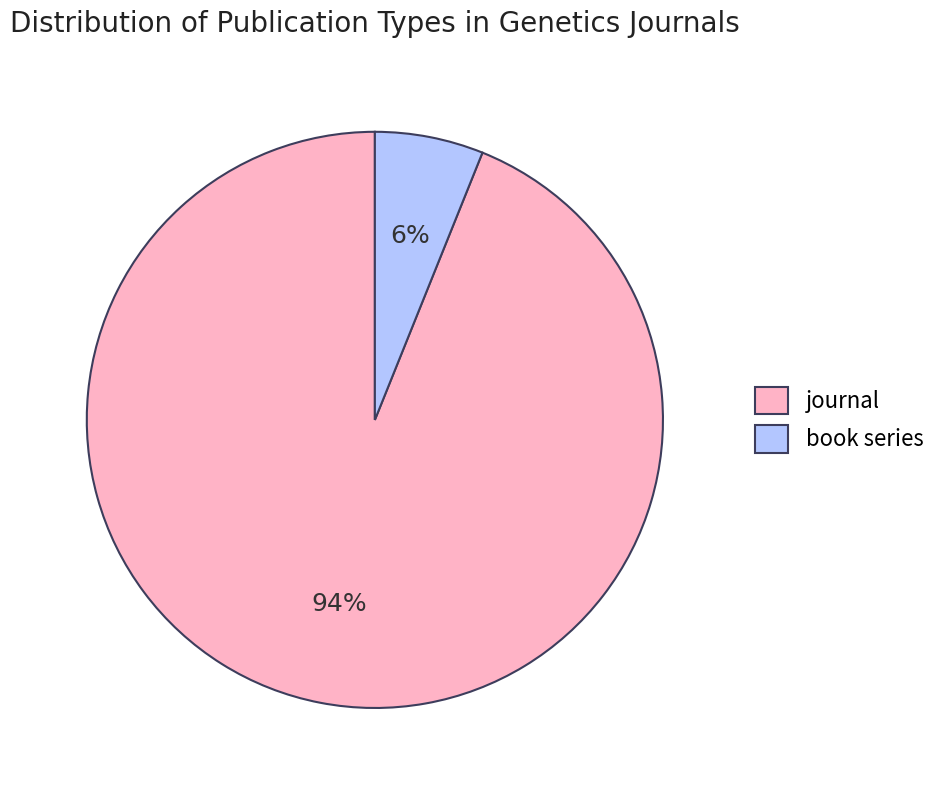

Between book series and journal, which is larger?

journal